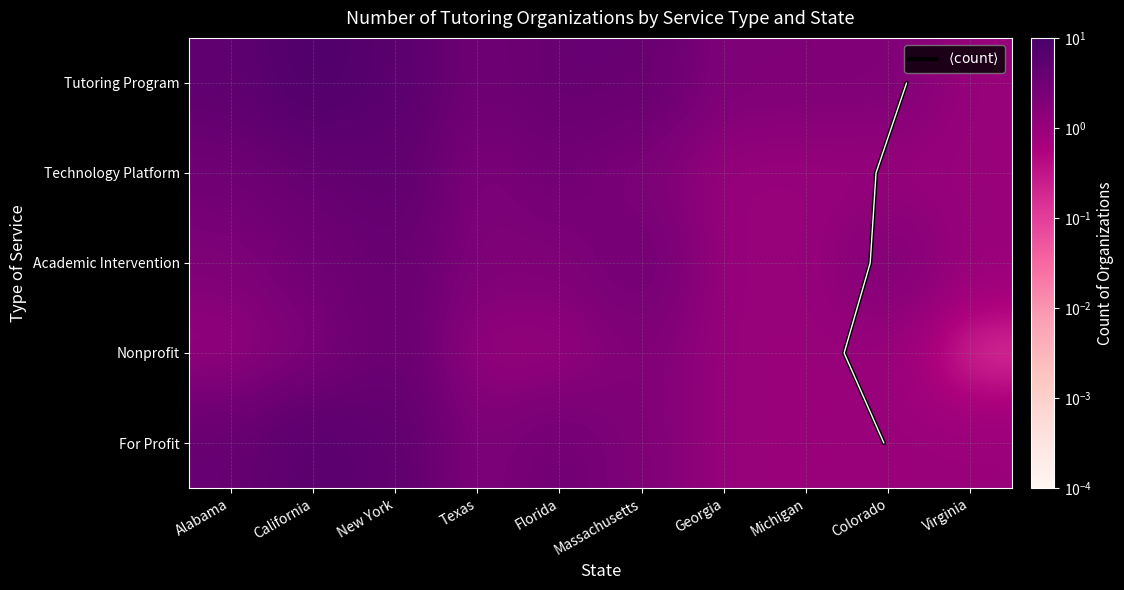

What is the difference between the maximum and second lowest values in the Nonprofit series?

3.0